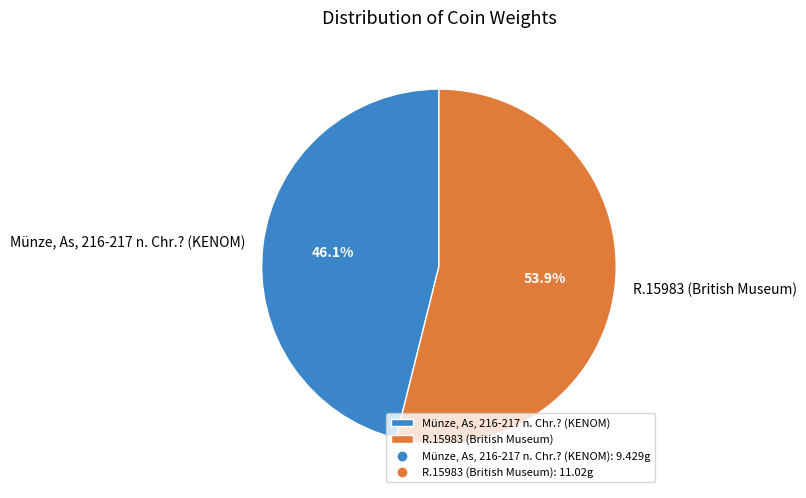

Between Münze, As, 216-217 n. Chr.? (KENOM) and R.15983 (British Museum), which is larger?

R.15983 (British Museum)